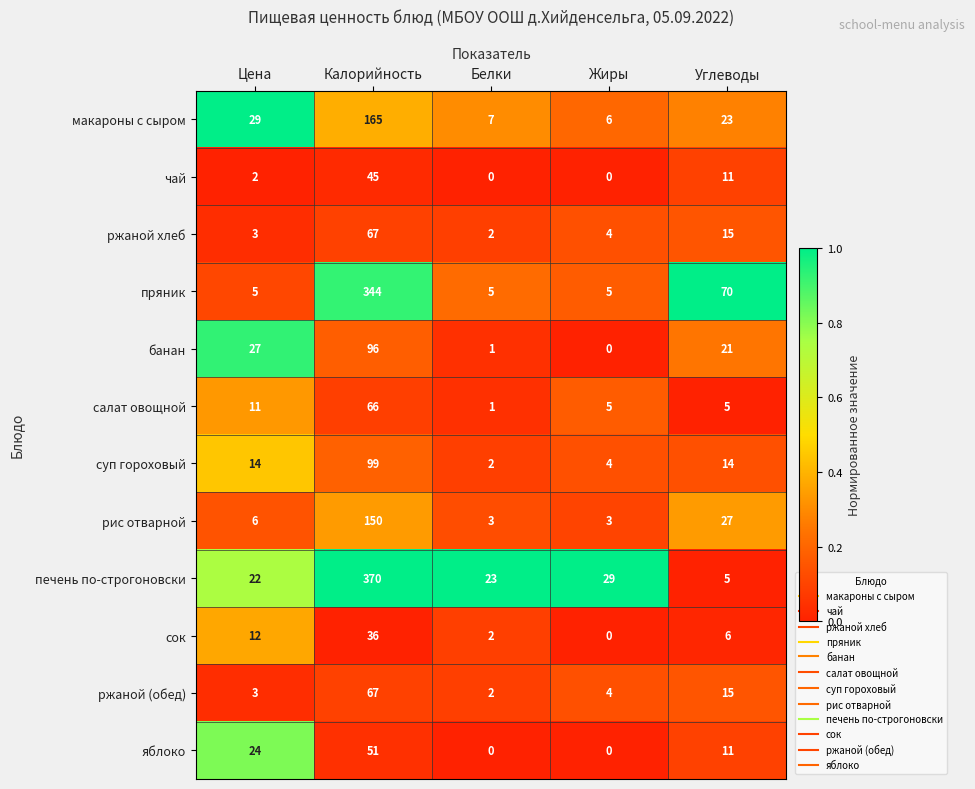

What is the sum of all сок values?

56